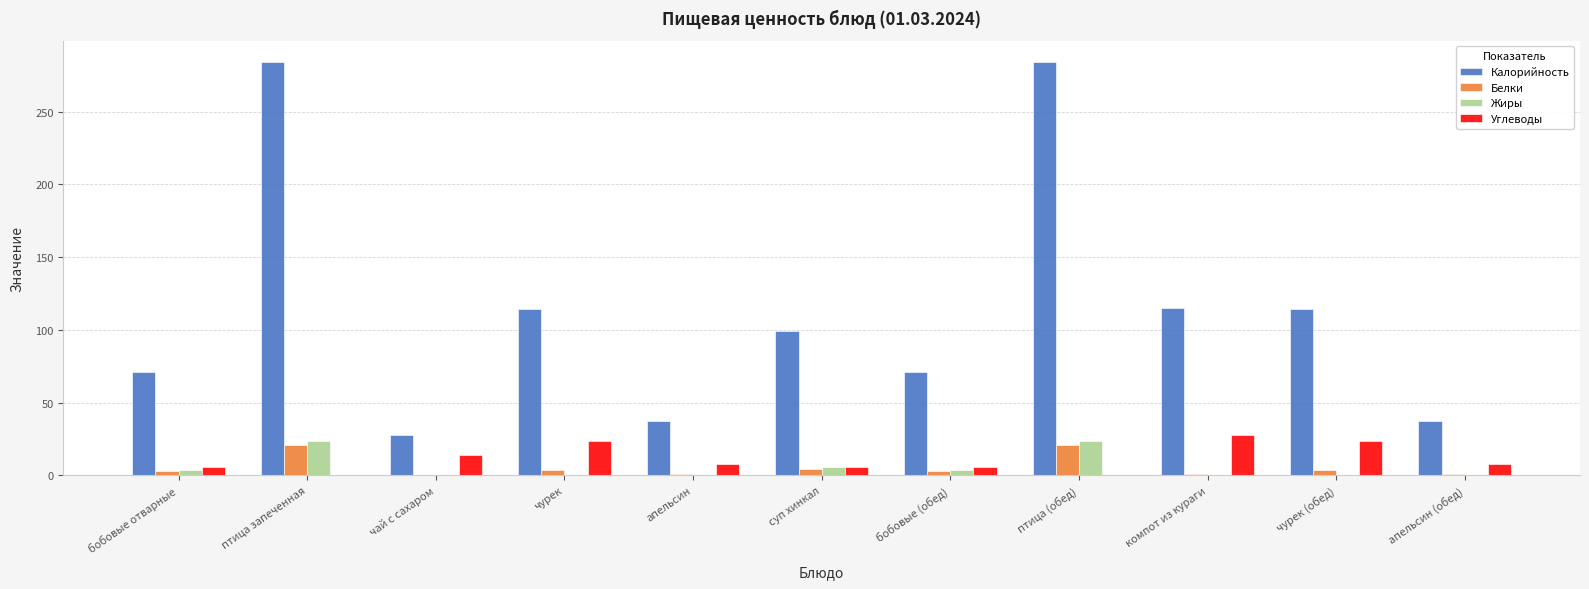

How many data points in Углеводы are above 8?

6